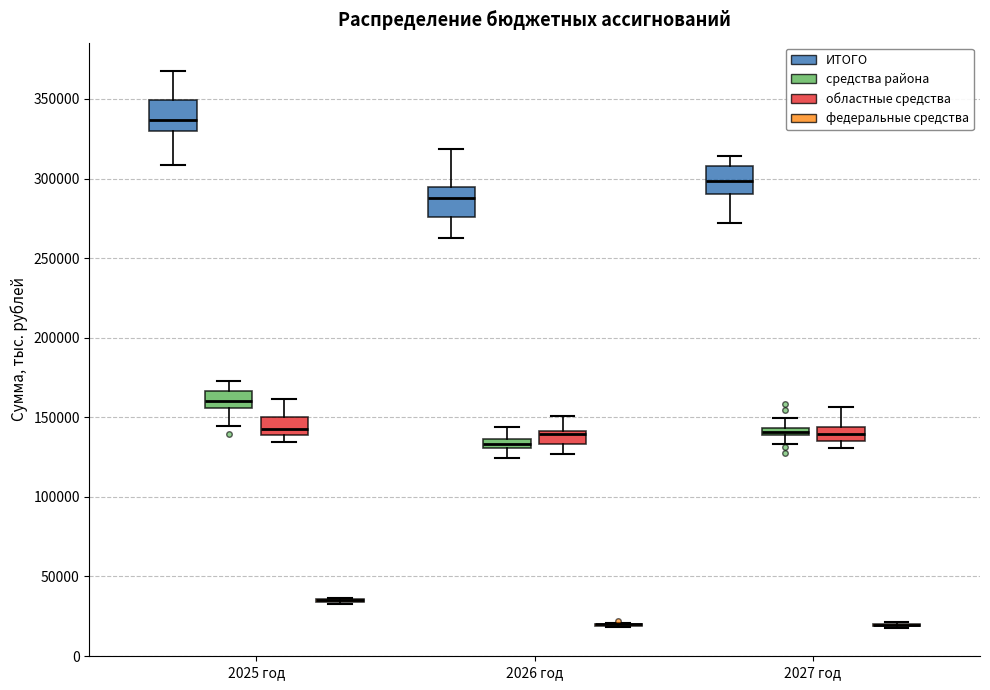

Where is the lower edge of the box for 2026 год (областные средства) on the y-axis? The values are not printed on the chart, so give them approximately, as read against the axis.

135000